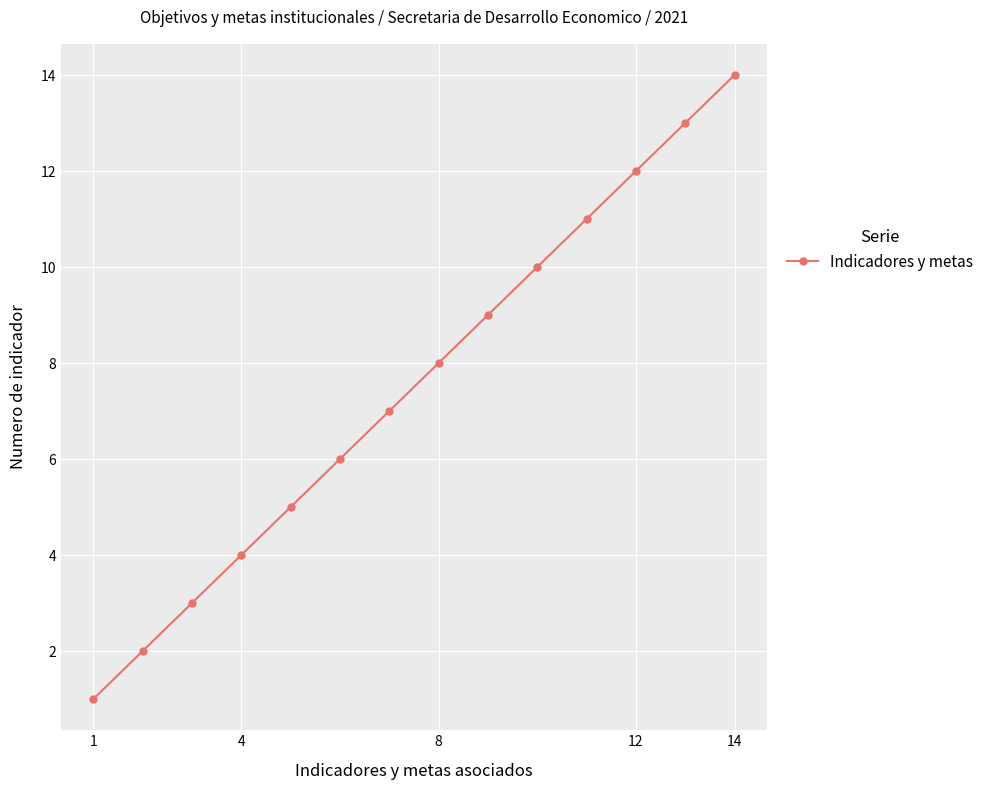

What is the value of the 2nd point from the left?

2